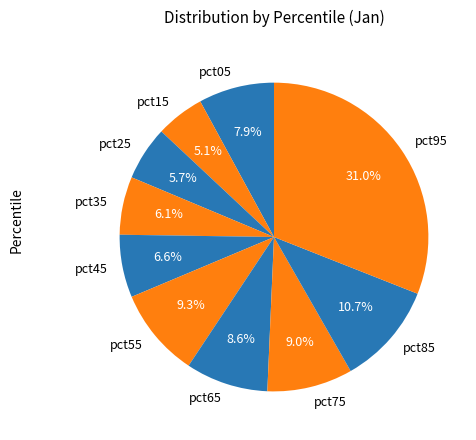

To the nearest percent, what is the difference between the pct65 and pct25 slice percentages?

3%